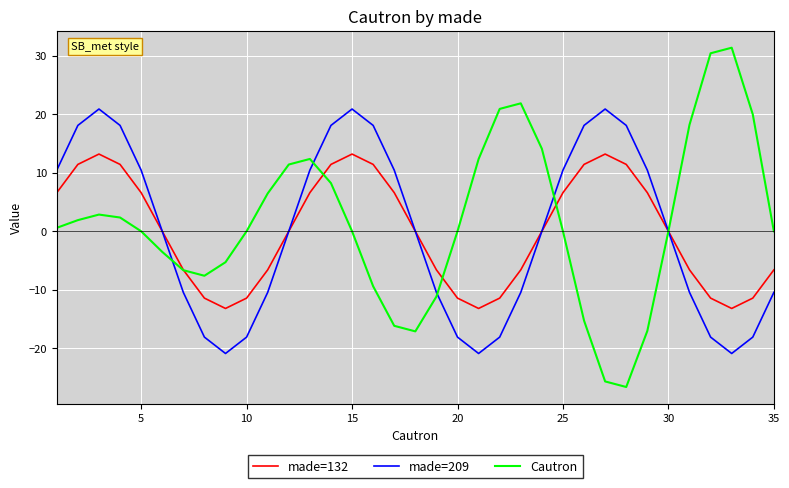

Which series has the widest spread of values?

Cautron